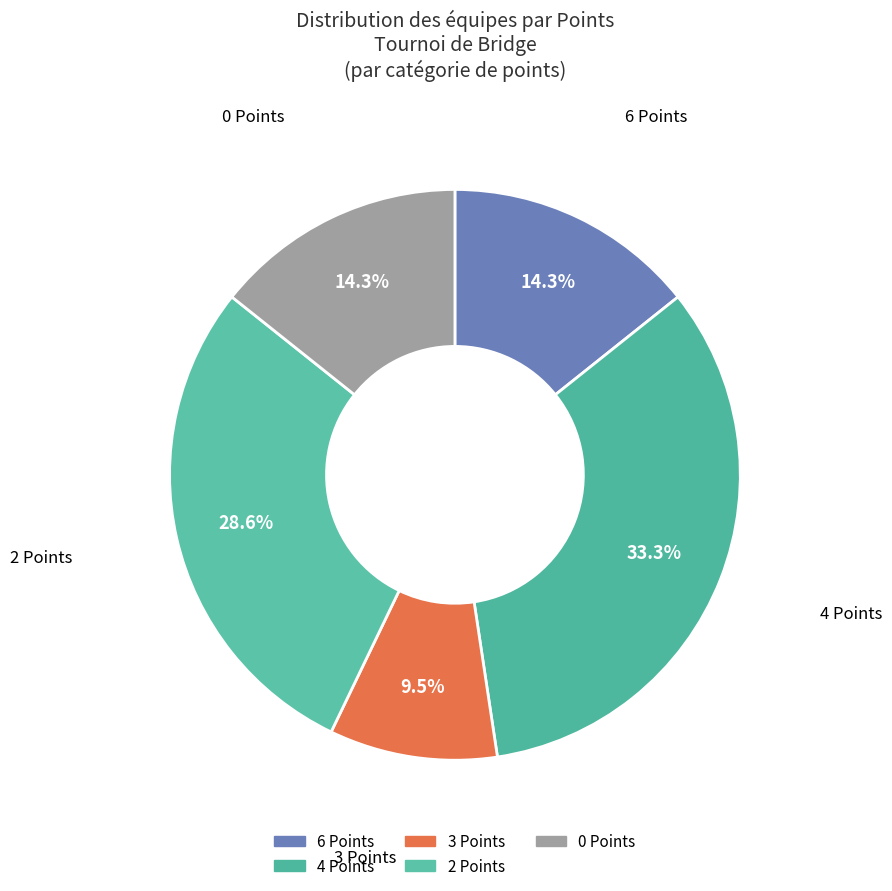

How much of the chart is everything except 3 Points?

90.5%